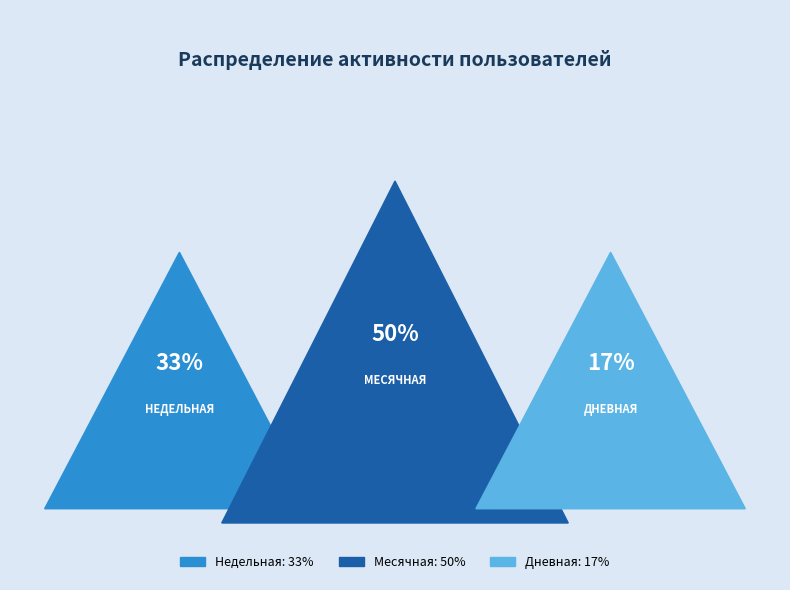

Does any single category account for the majority?

No